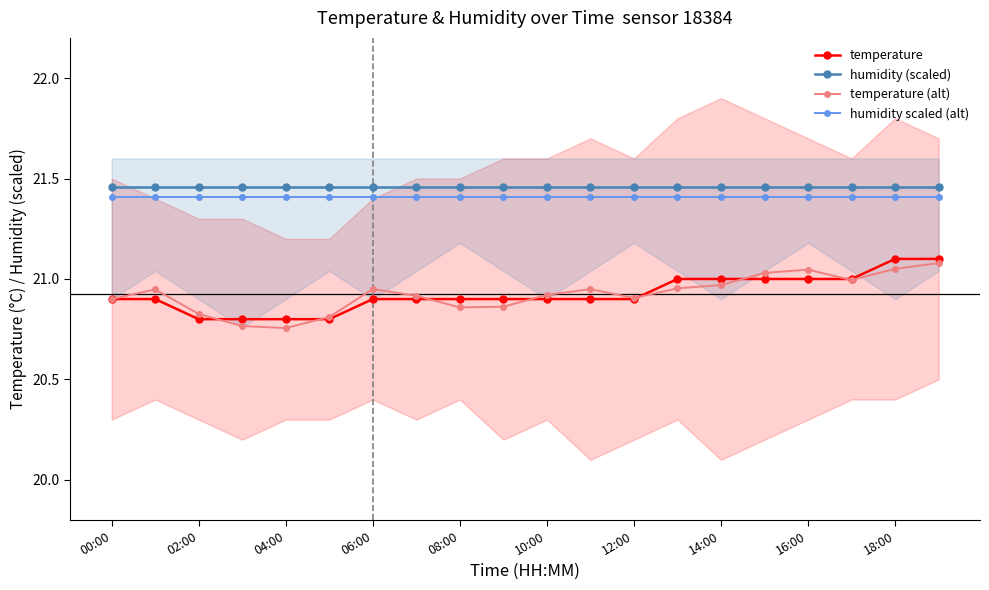

What is the maximum value for humidity scaled (alt)?

21.4